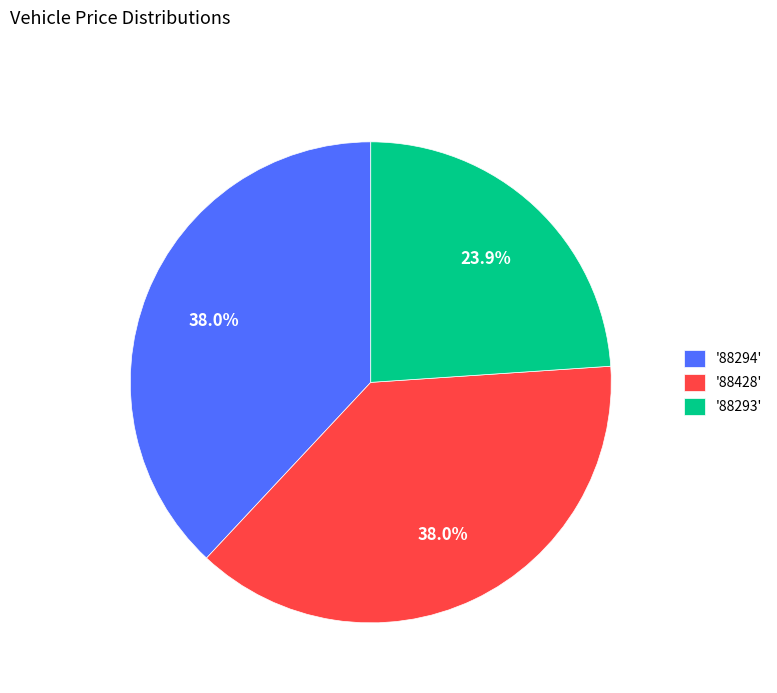

Count the number of slices in the pie.

3